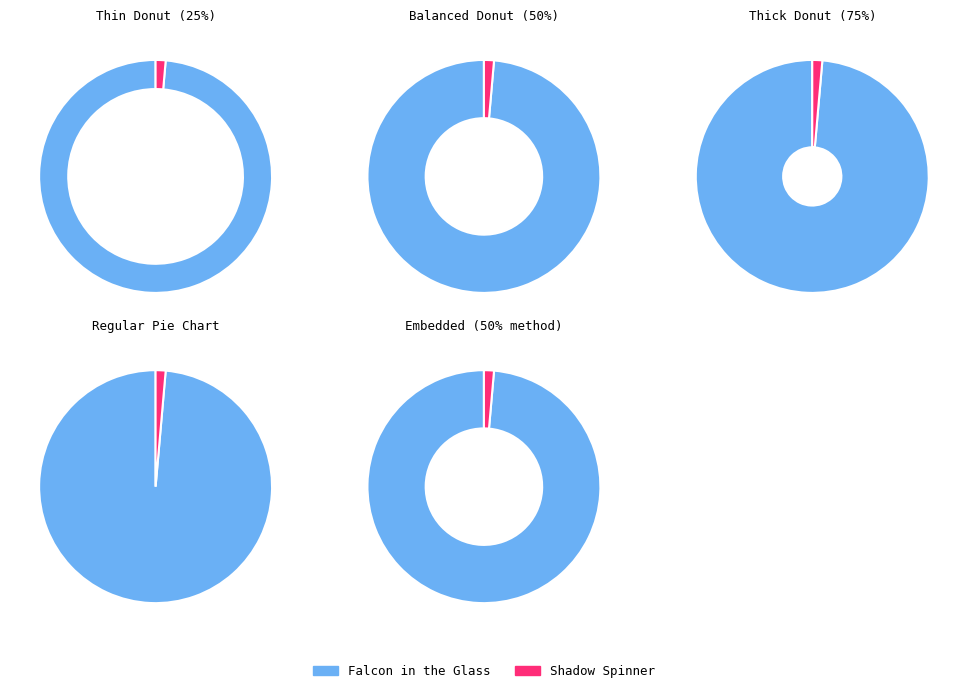

Which slice is the smallest?

Shadow Spinner